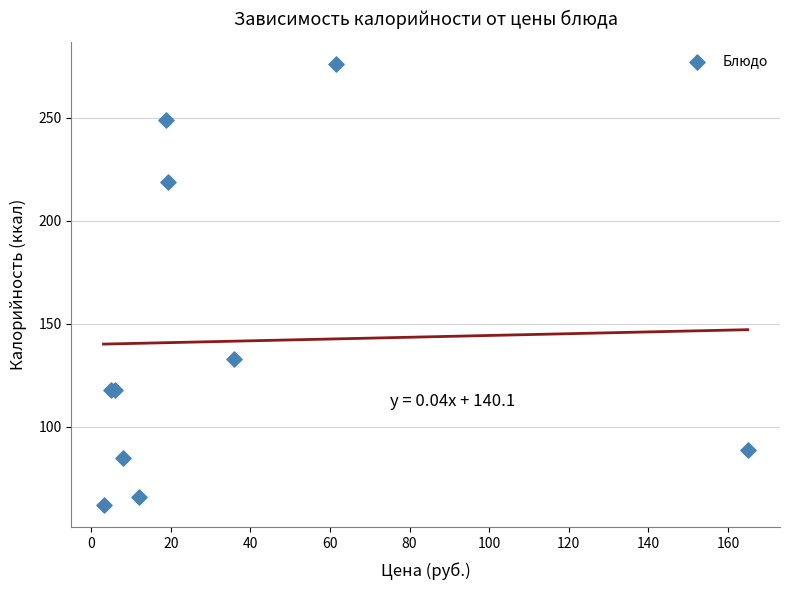

What Y value in the scatter plot is closest to 169?

133